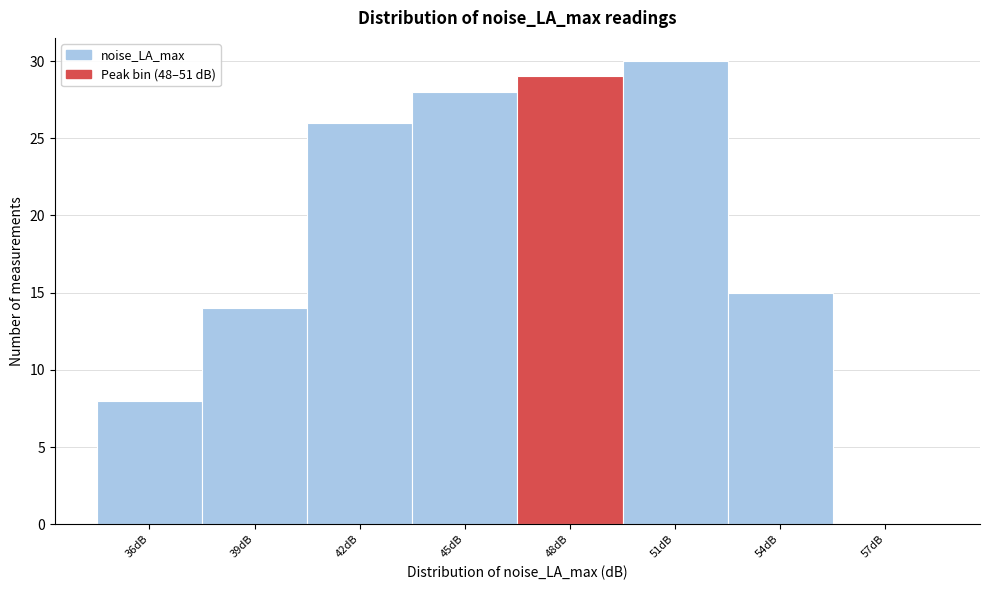

Reading right to left, what are all the values shown in this chart?

57dB=0	54dB=15	51dB=30	48dB=29	45dB=28	42dB=26	39dB=14	36dB=8